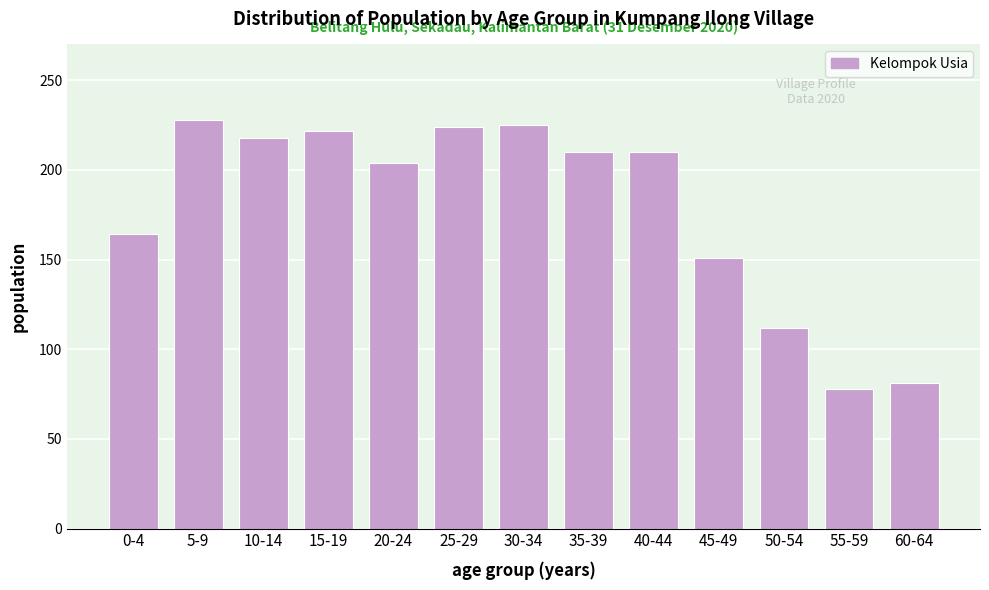

True or false: the data shows 228 at 5-9.

True